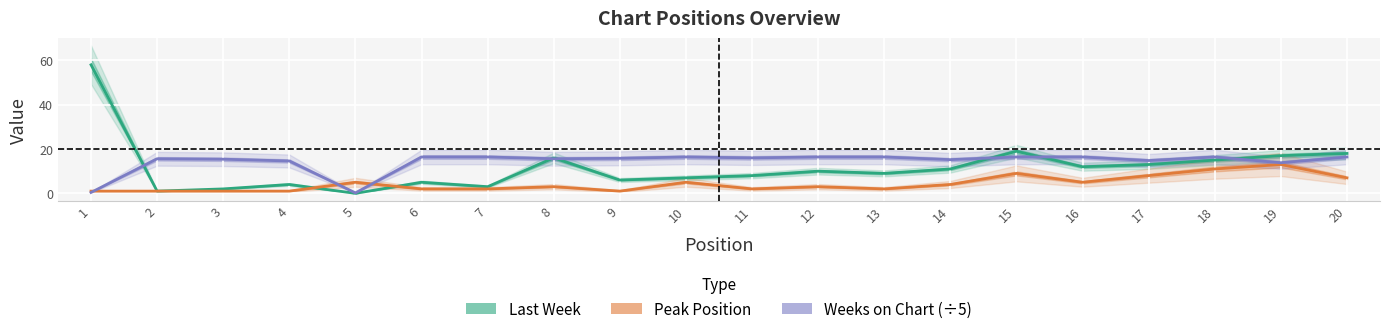

At which category is the sum across all series the highest?

1